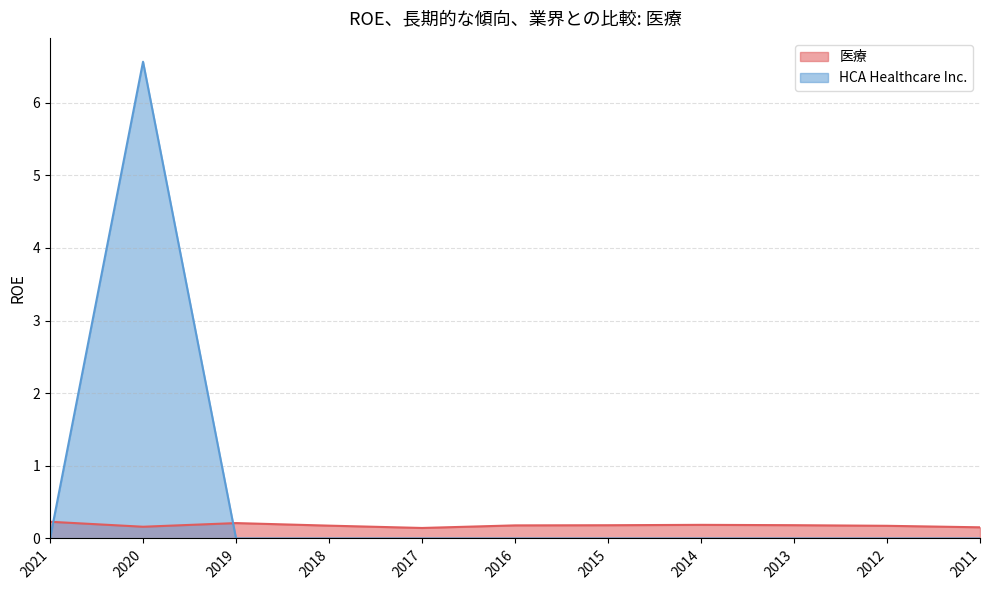

Where is the first local maximum for 医療?

2019